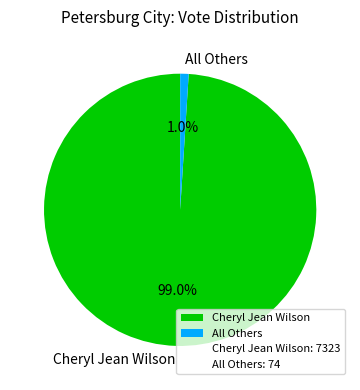

How many segments does this pie chart have?

2